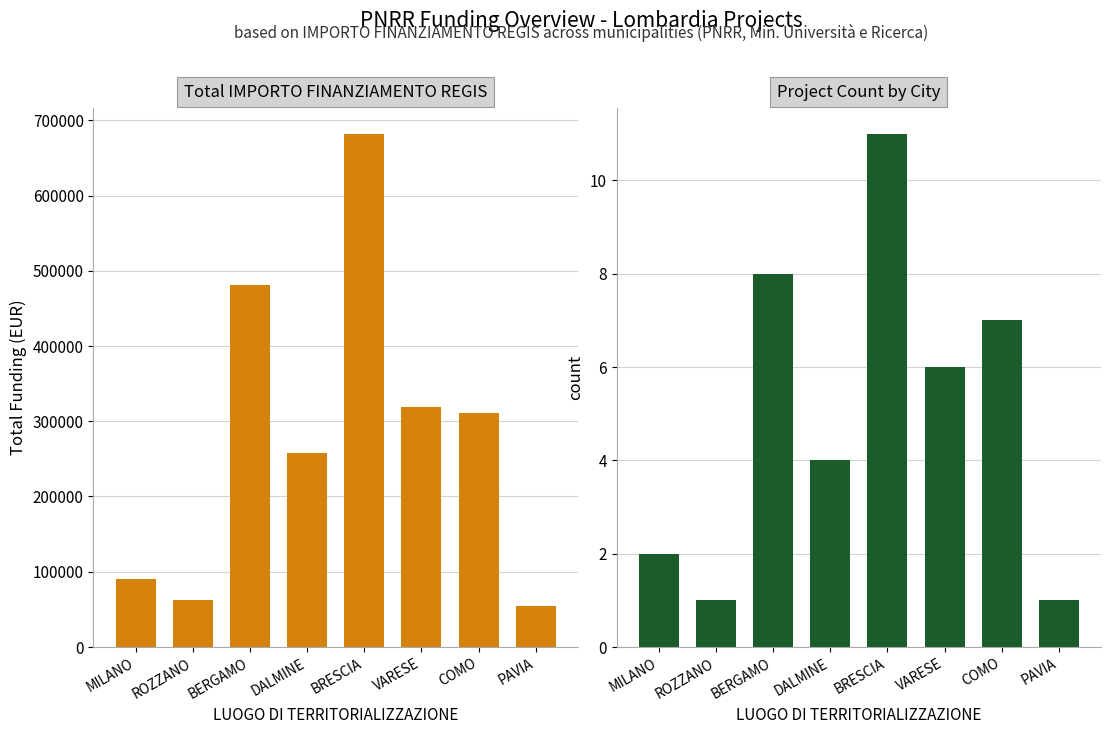

At which category is the sum across all series the highest?

BRESCIA